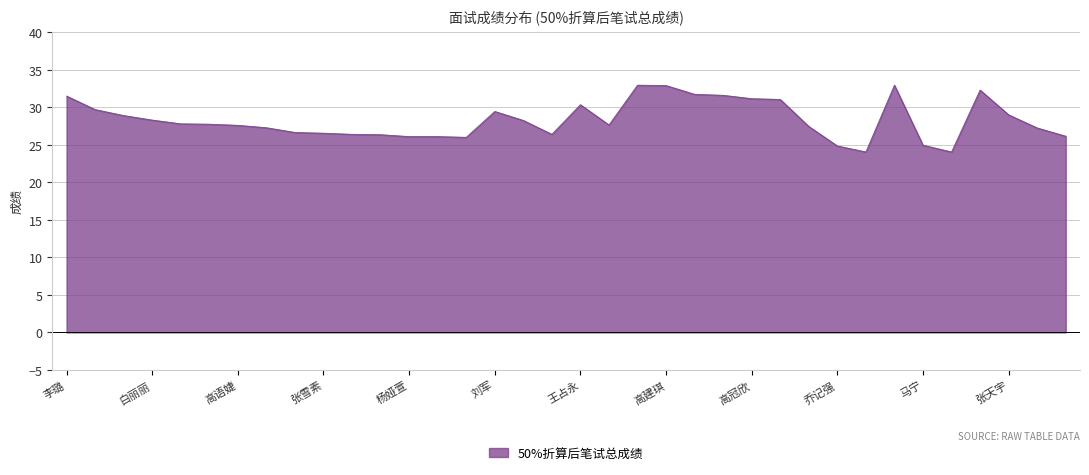

What is the maximum value shown in the chart?

33.0